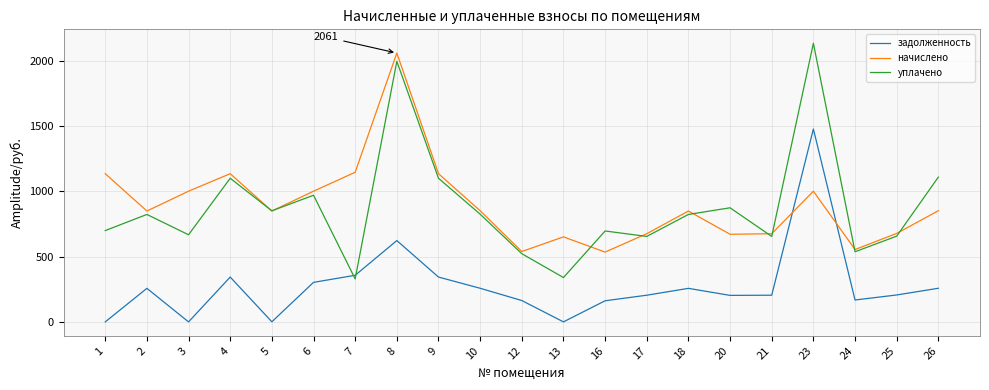

Which series changed the most between 9 and 16?

начислено